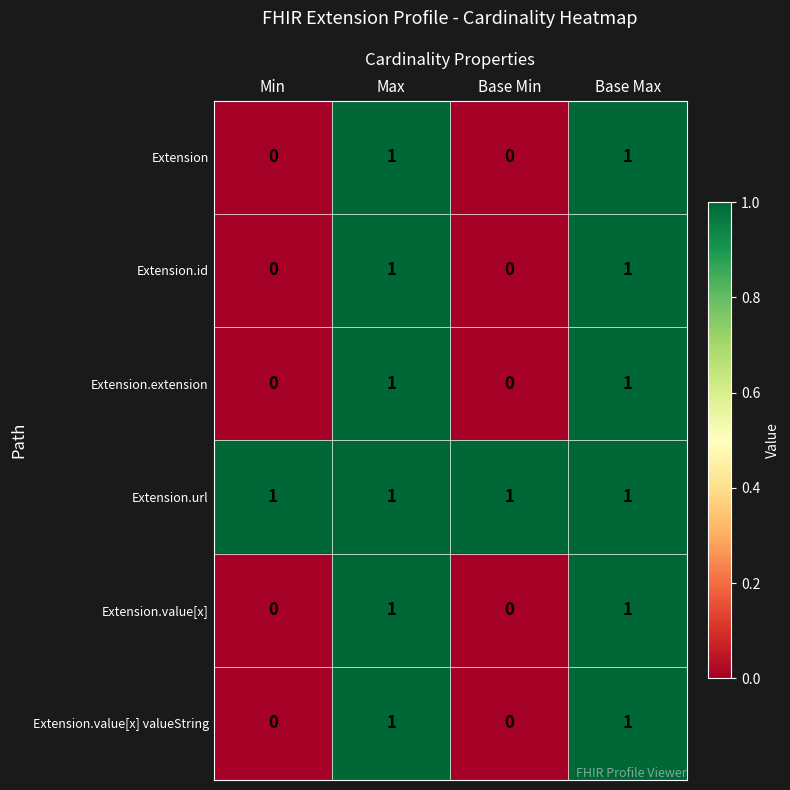

True or false: Extension.url has a value of 1 at Base Max.

True